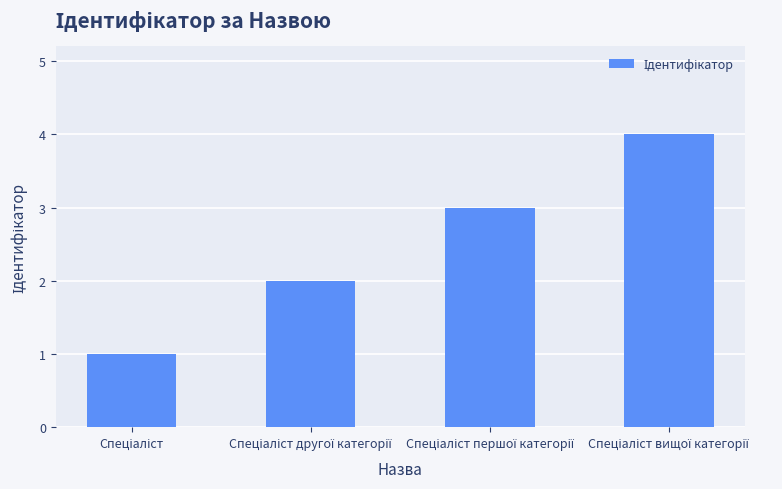

How many values are between 2 and 4?

3